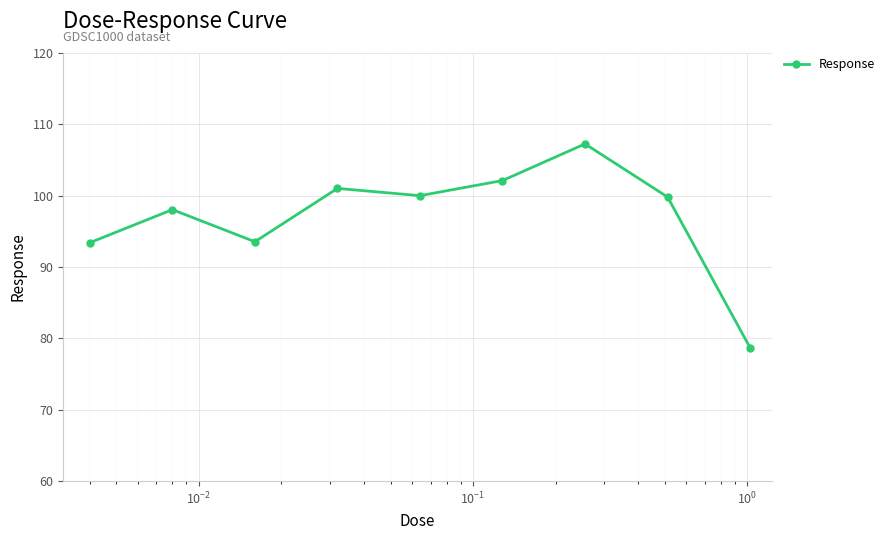

What is the difference between the second highest and second lowest values?

8.7